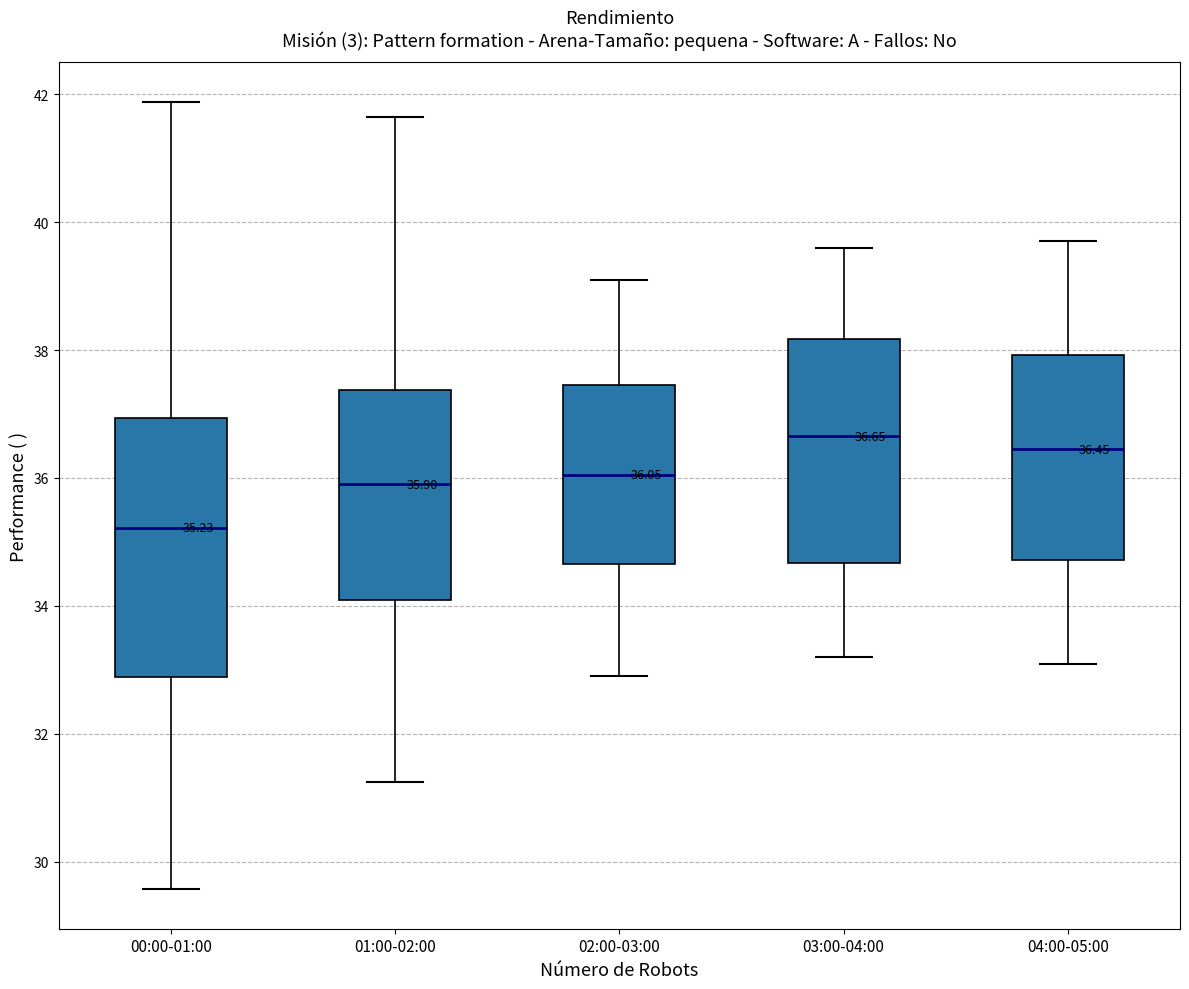

Which box is the tallest, from its lower edge to its upper edge?

00:00-01:00